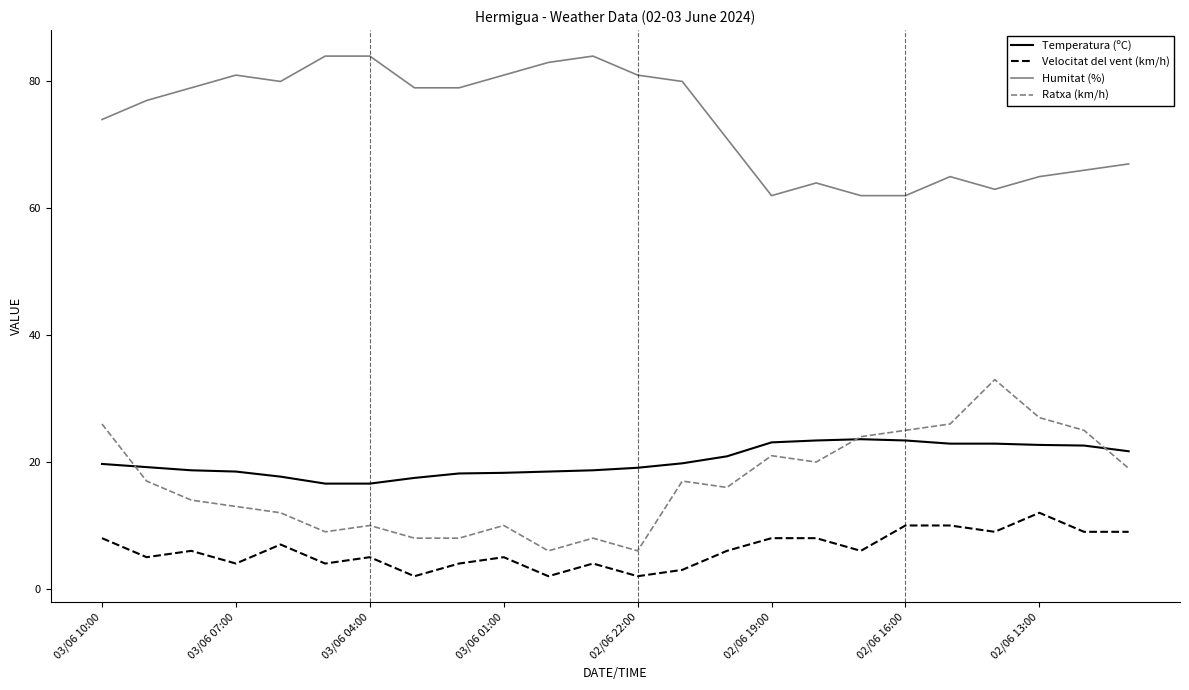

What are all the series names shown in the legend?

Temperatura (ºC), Velocitat del vent (km/h), Humitat (%), Ratxa (km/h)